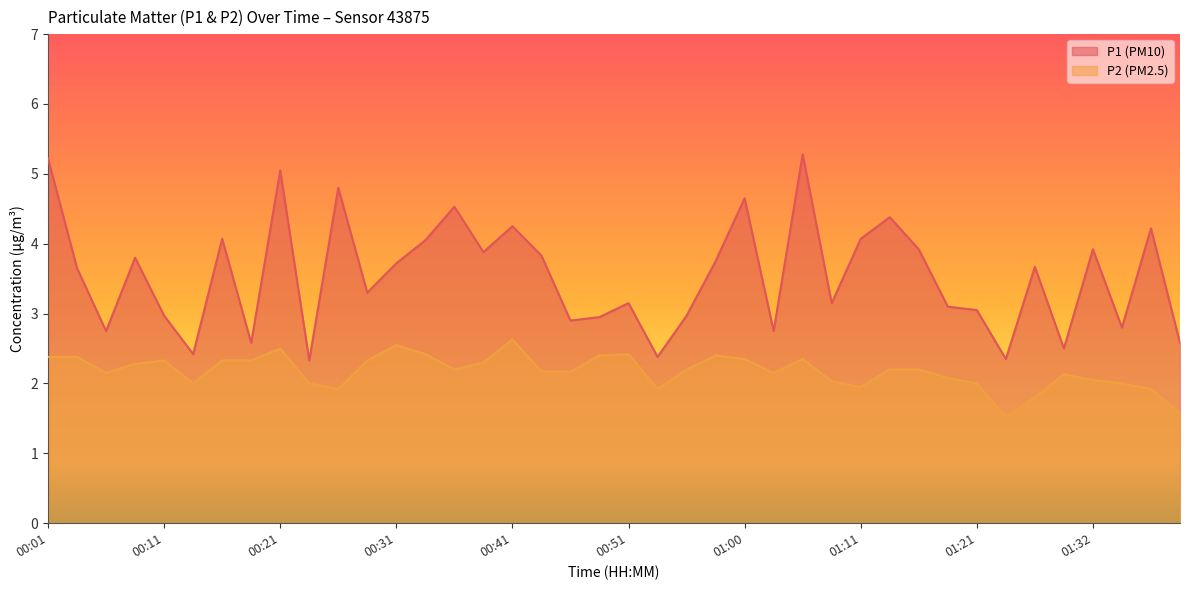

At which category is the sum across all series the highest?

01:05